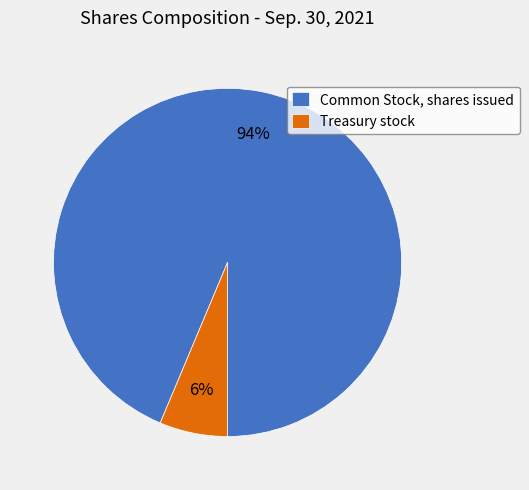

To the nearest percent, what is the combined percentage of Treasury stock and Common Stock, shares issued?

100%